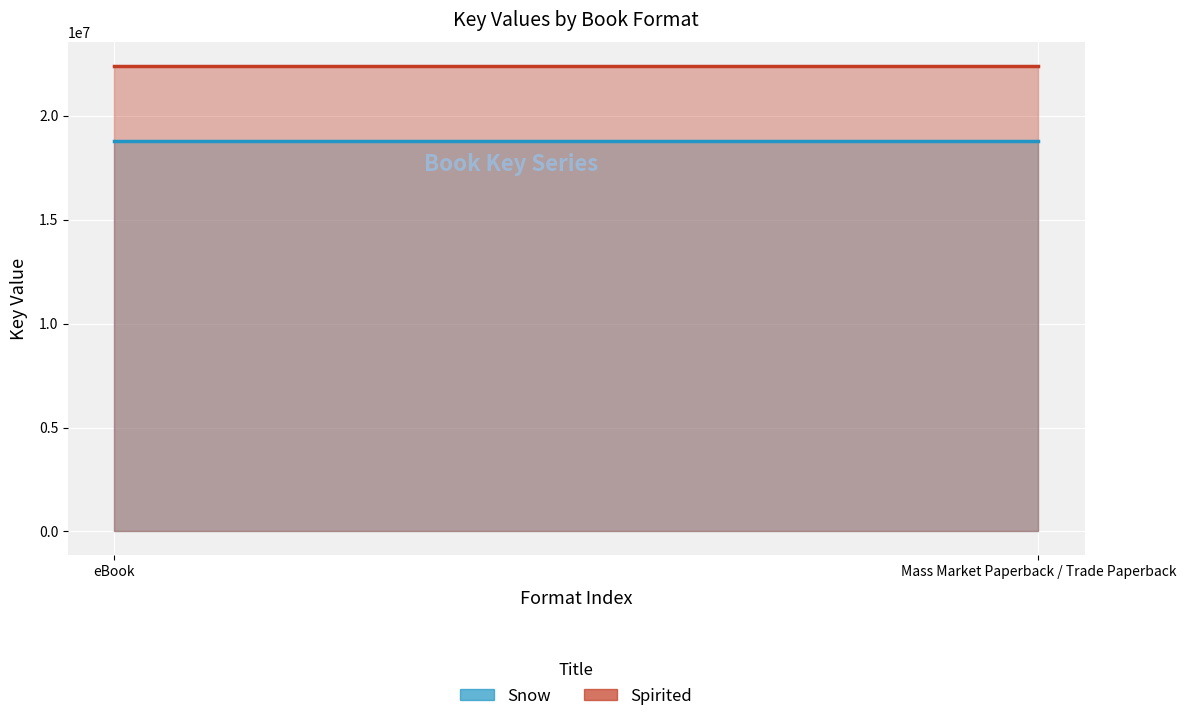

Rank the series by their maximum value, from highest to lowest.

Spirited, Snow